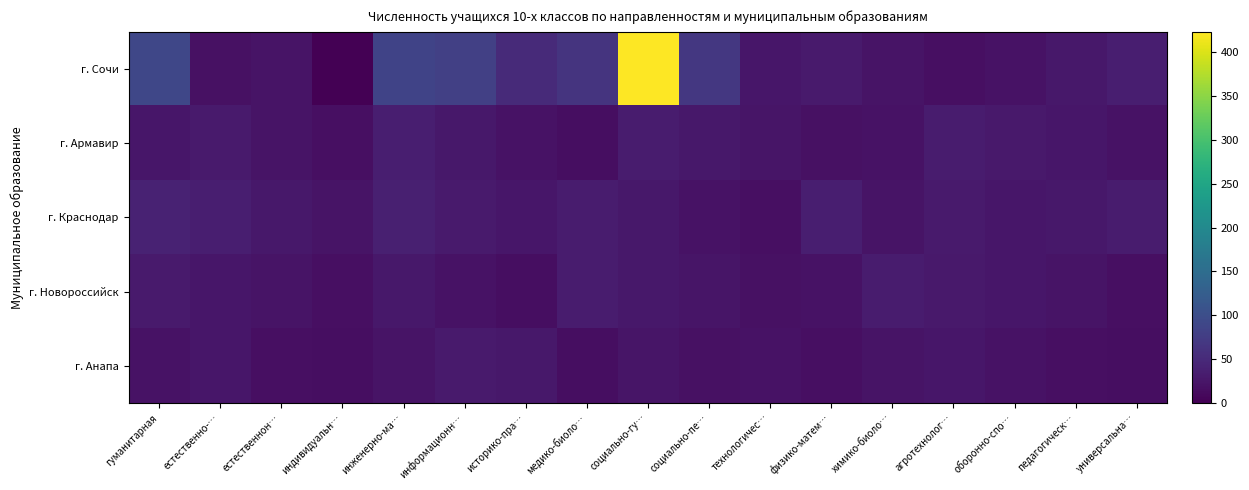

Rank the series by their maximum value, from lowest to highest.

г. Анапа, г. Новороссийск, г. Армавир, г. Краснодар, г. Сочи